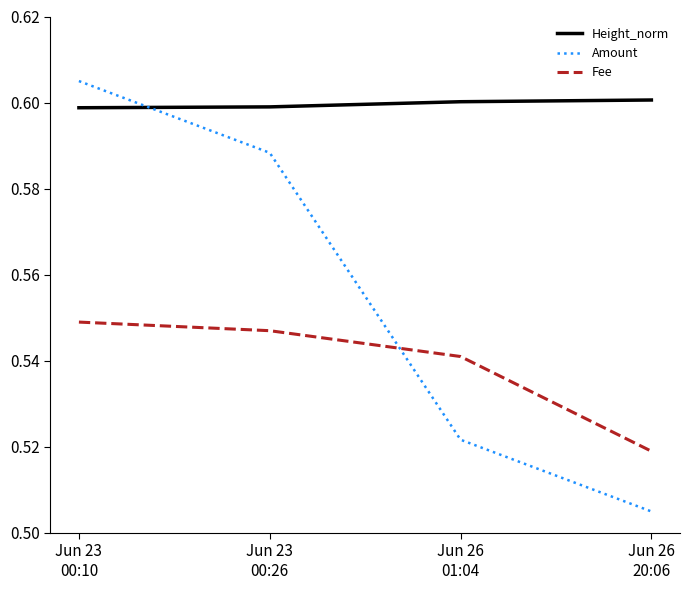

Which series ends up on top after the final intersection of Amount and Fee?

Fee